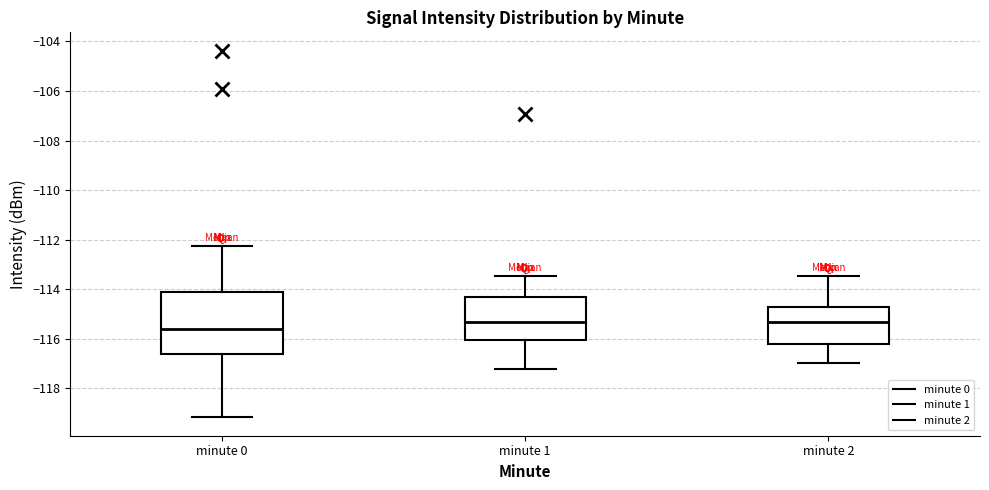

Where is the upper edge of the box for minute 1 on the y-axis? The values are not printed on the chart, so give them approximately, as read against the axis.

-114.4